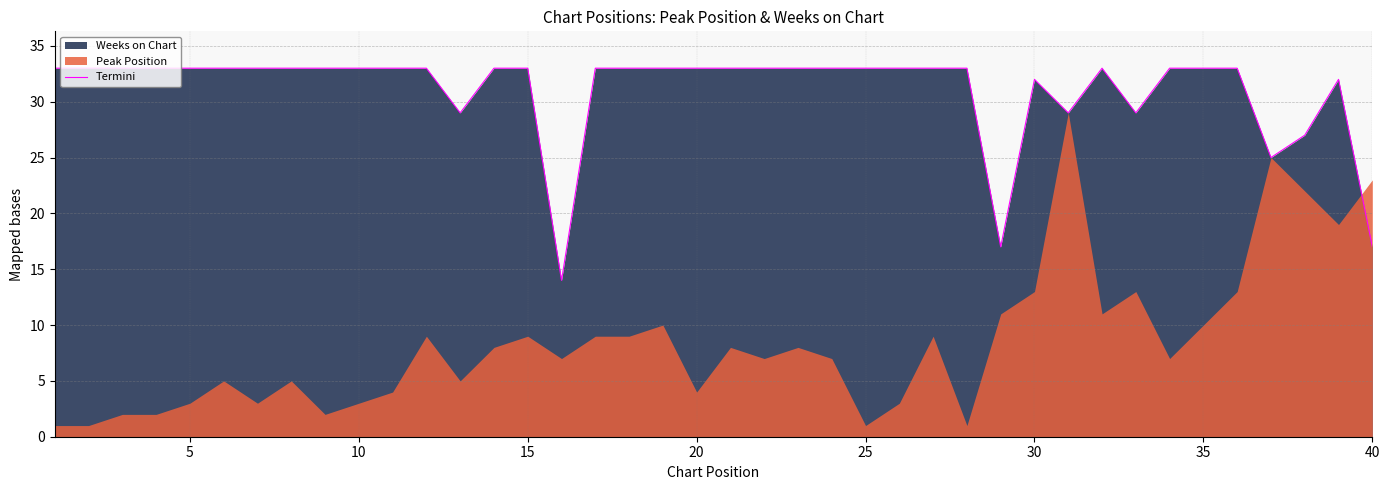

Reading left to right, extract all data points from this chart.

33	33	33	33	33	33	33	33	33	33	33	33	29	33	33	14	33	33	33	33	33	33	33	33	33	33	33	33	17	32	29	33	29	33	33	33	25	27	32	17